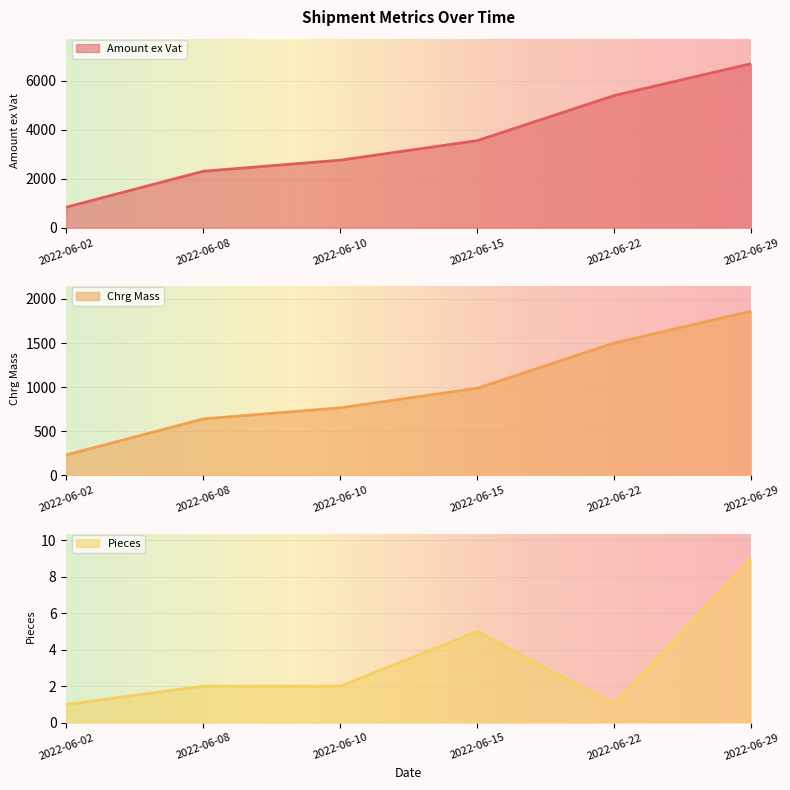

True or false: Amount ex Vat and Chrg Mass intersect in this chart.

False